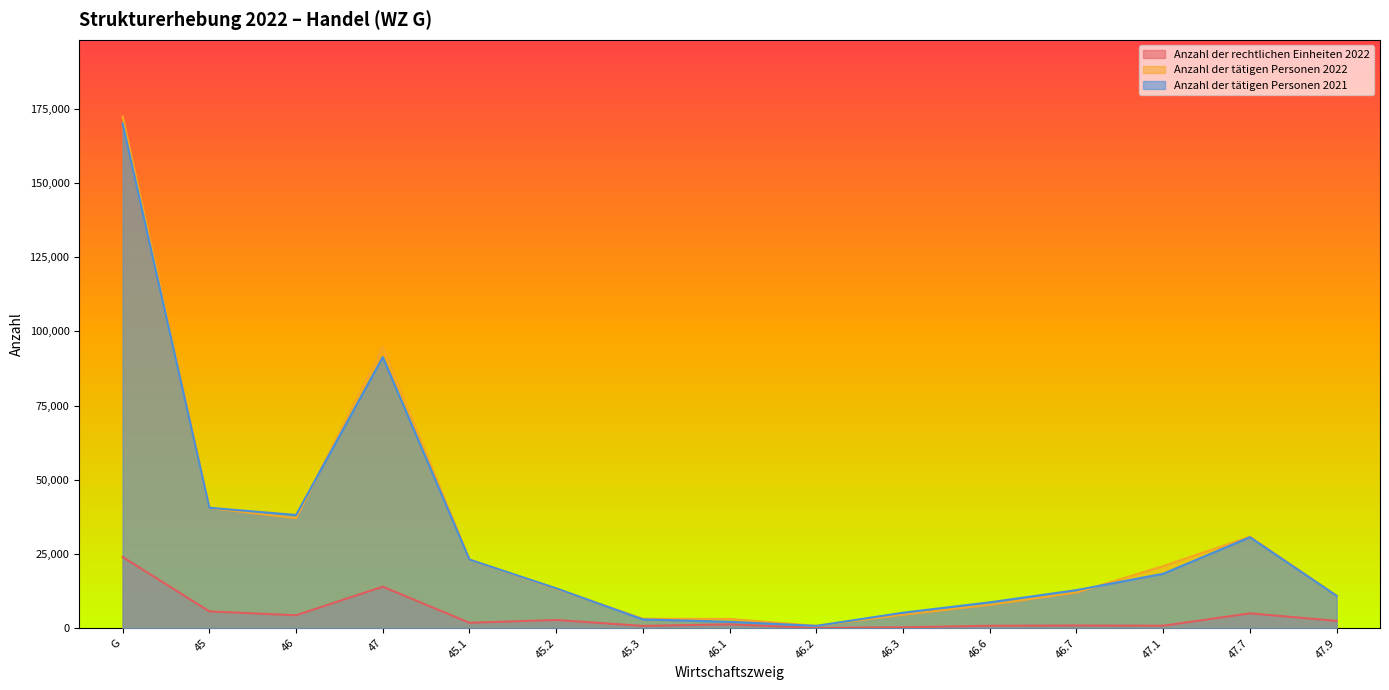

Reading left to right, what are all the values shown in this chart?

Anzahl der rechtlichen Einheiten 2022: G=23987	45=5655	46=4353	47=13978	45.1=1829	45.2=2765	45.3=764	46.1=1307	46.2=85	46.3=311	46.6=820	46.7=916	47.1=837	47.7=4993	47.9=2472
Anzahl der tätigen Personen 2022: G=172385	45=40520	46=37044	47=94821	45.1=23071	45.2=13253	45.3=3183	46.1=3131	46.2=799	46.3=4539	46.6=7872	46.7=12020	47.1=20925	47.7=30828	47.9=10957
Anzahl der tätigen Personen 2021: G=170061	45=40579	46=38135	47=91348	45.1=23119	45.2=13426	45.3=2952	46.1=2161	46.2=785	46.3=5223	46.6=8716	46.7=12828	47.1=18344	47.7=30650	47.9=10906